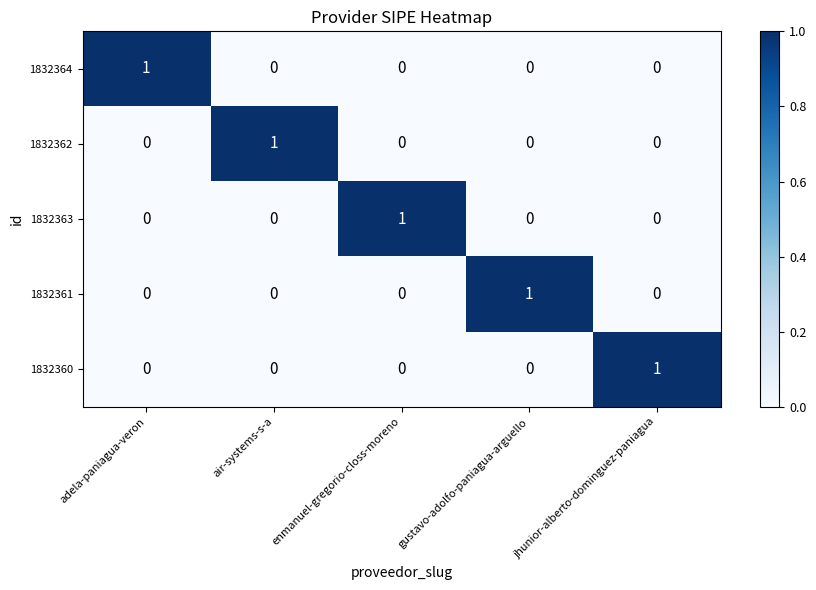

The 1832364 series shows 1 at jhunior-alberto-dominguez-paniagua. True or false?

False